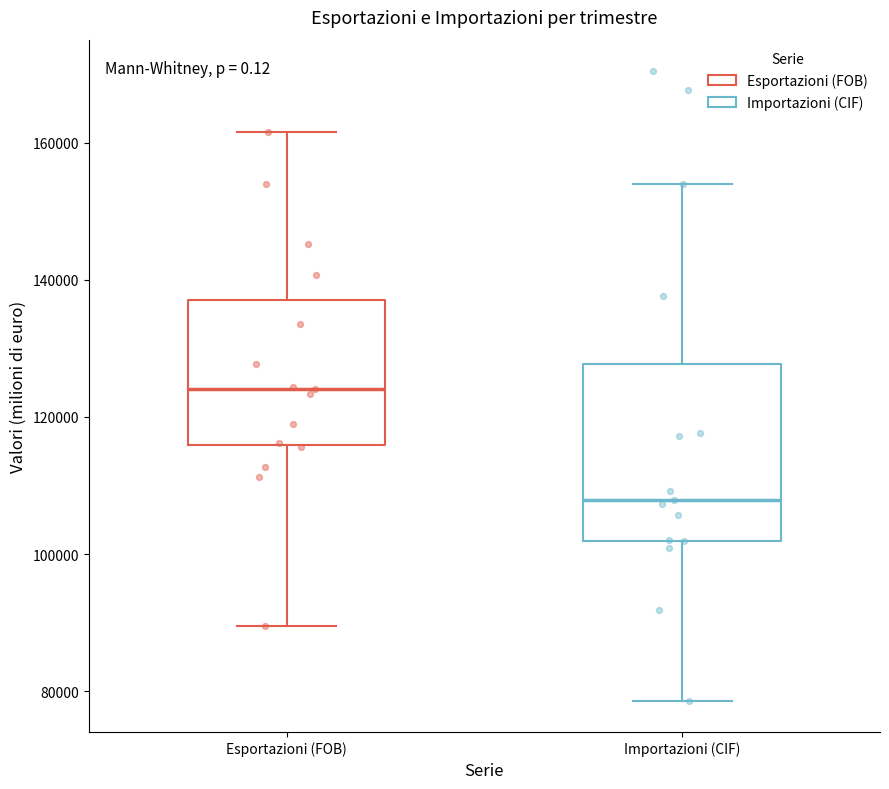

Where does the lower whisker of the box for Esportazioni (FOB) end on the y-axis? The values are not printed on the chart, so give them approximately, as read against the axis.

90000